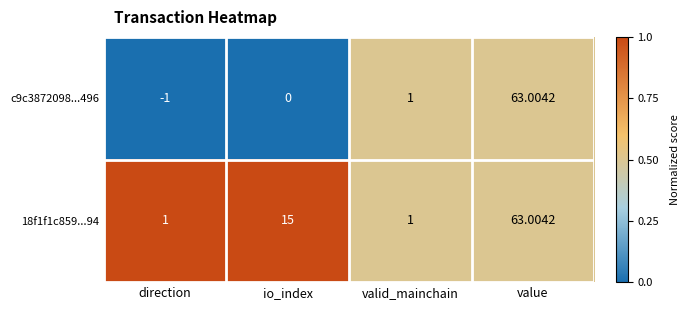

At which category is the sum across all series the highest?

value